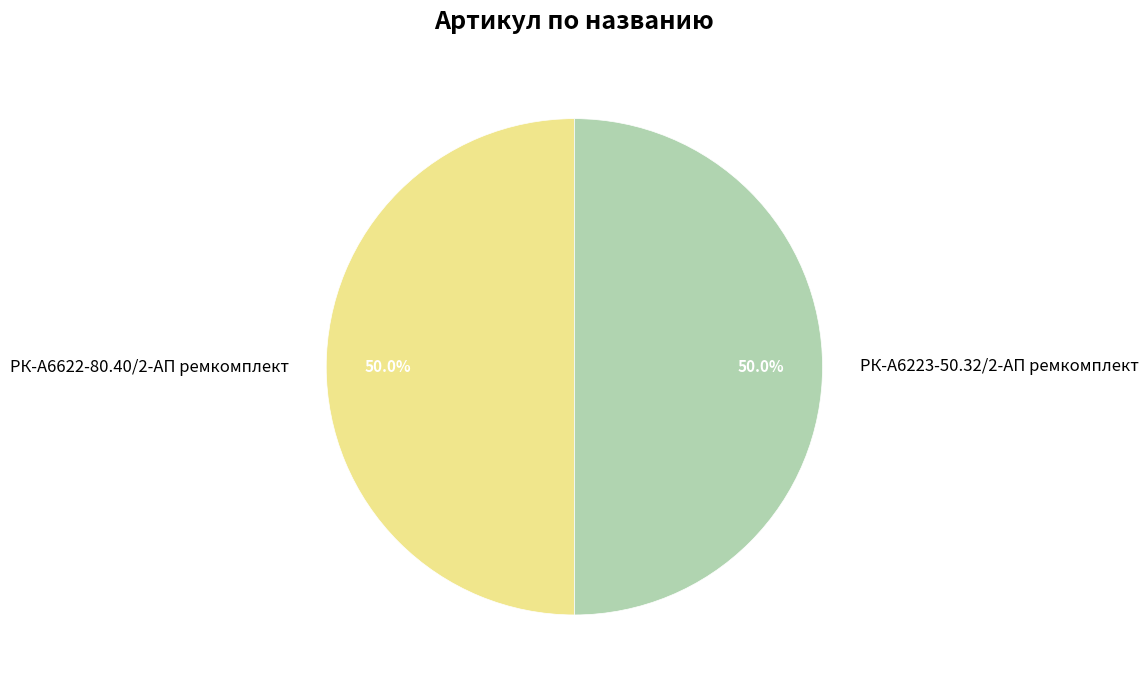

To the nearest percent, what percentage of the pie is РК-А6622-80.40/2-АП ремкомплект?

50%